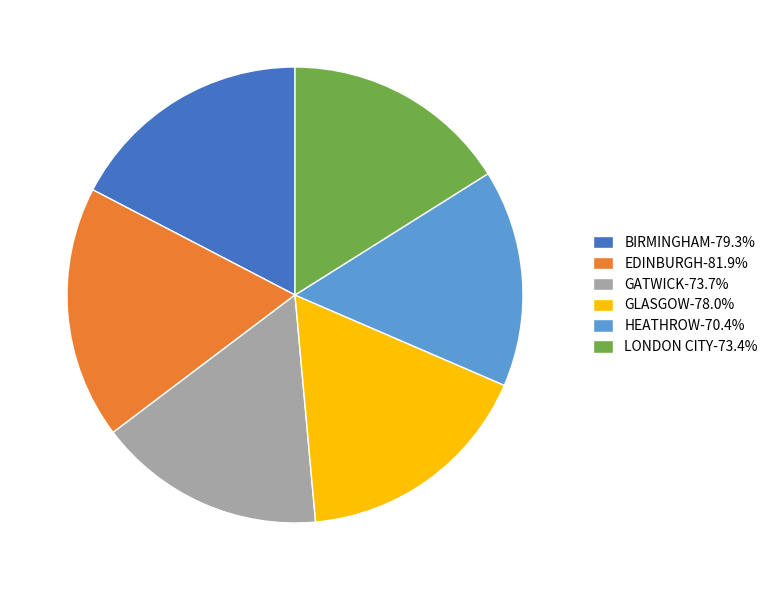

Do GLASGOW-78.0% and BIRMINGHAM-79.3% together represent more than half of the pie?

No